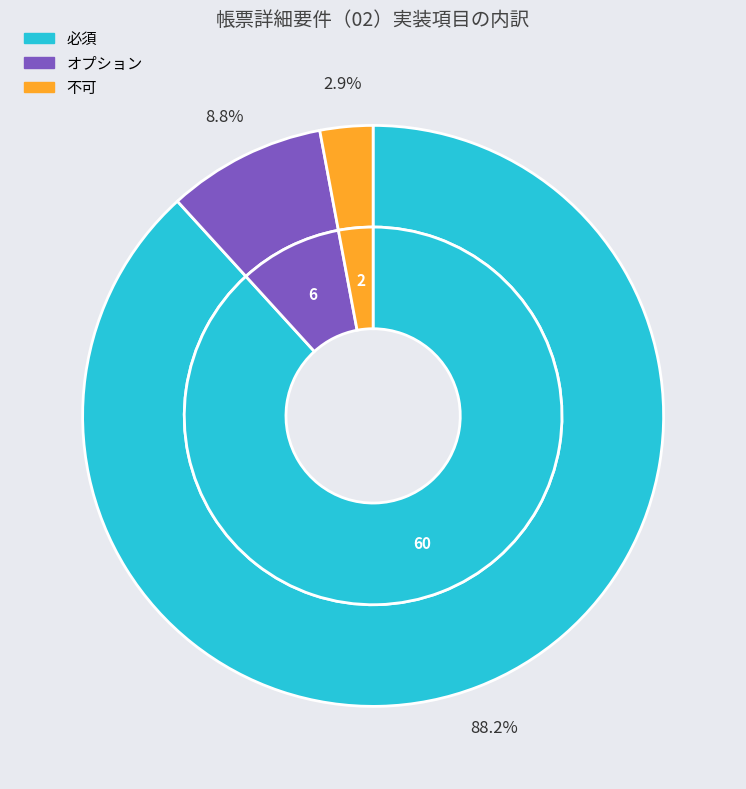

Rank the categories by value from highest to lowest.

必須, オプション, 不可